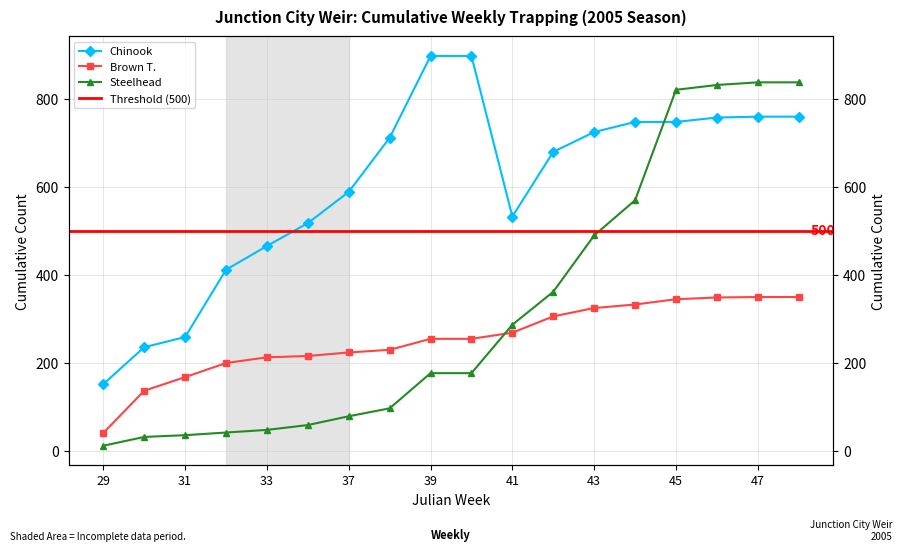

What is the value of the Steelhead point at the 9th from the left?

176